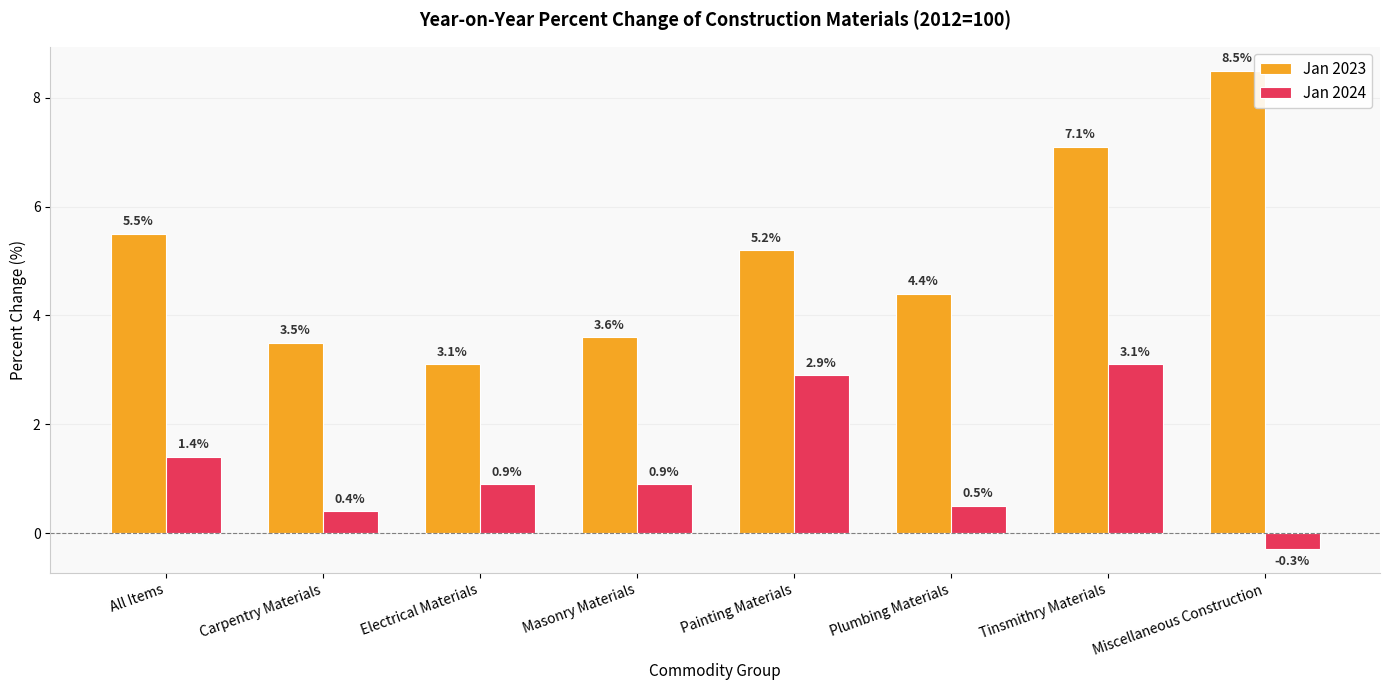

What is the label of the 6th bar from the left?

Plumbing Materials